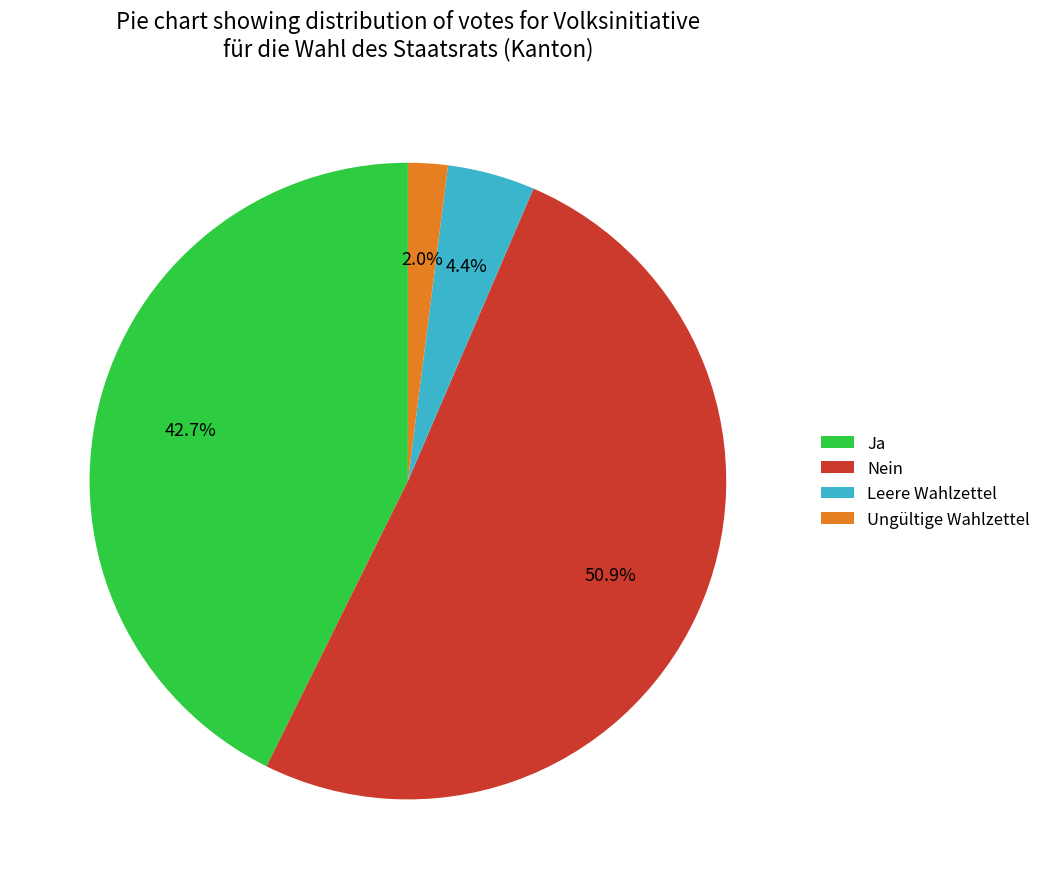

Which slice is the smallest?

Ungültige Wahlzettel